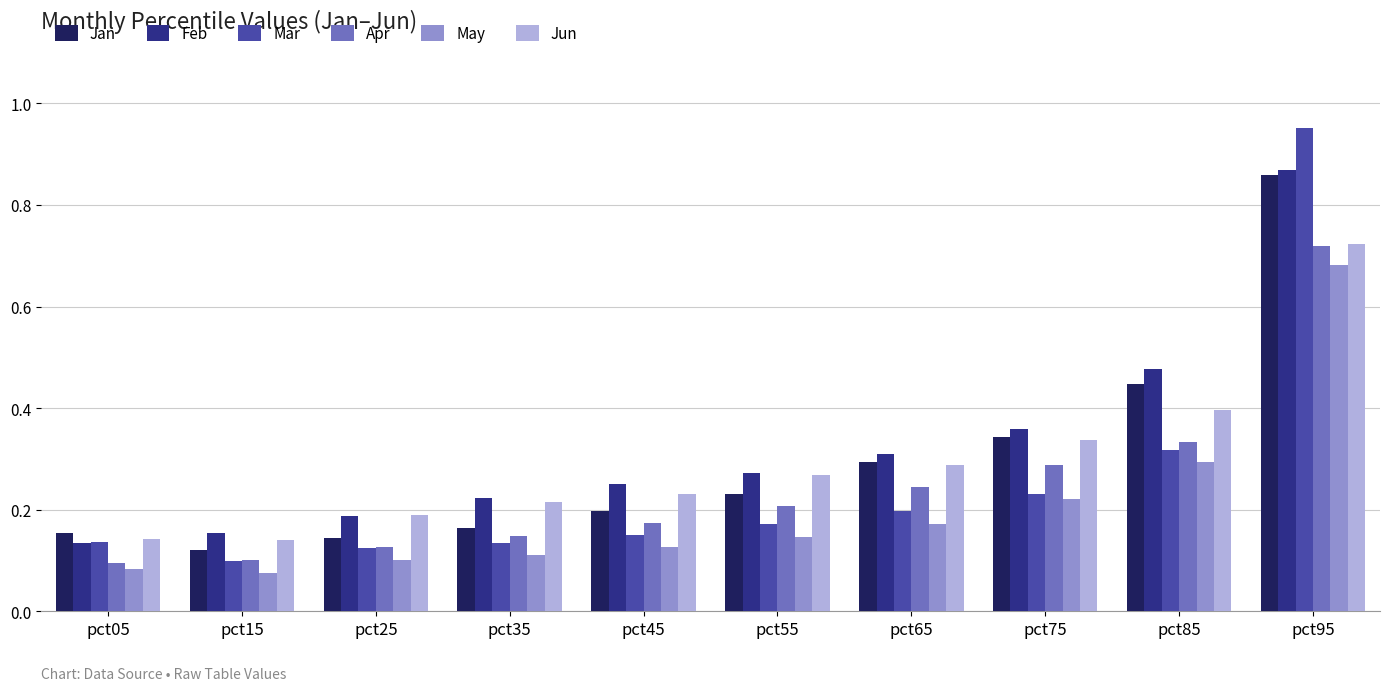

Which series has the largest range (max minus min)?

Mar